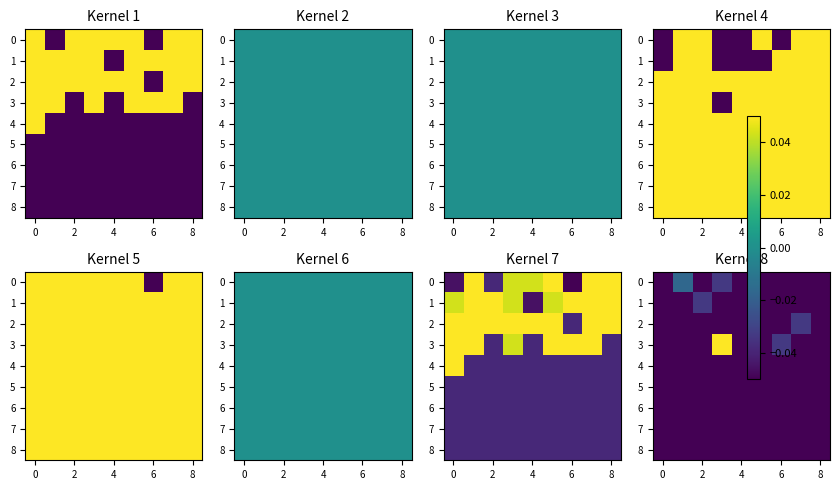

How many categories are shown in the chart?

9